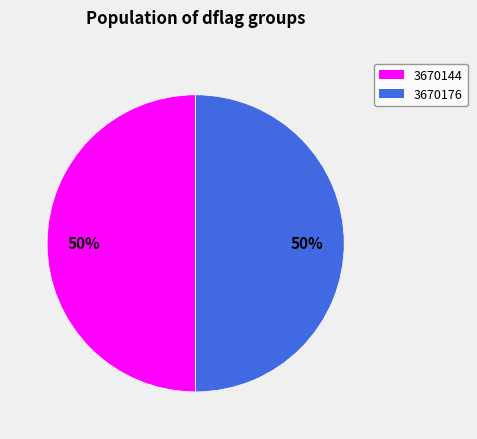

How many slices are in this pie chart?

2